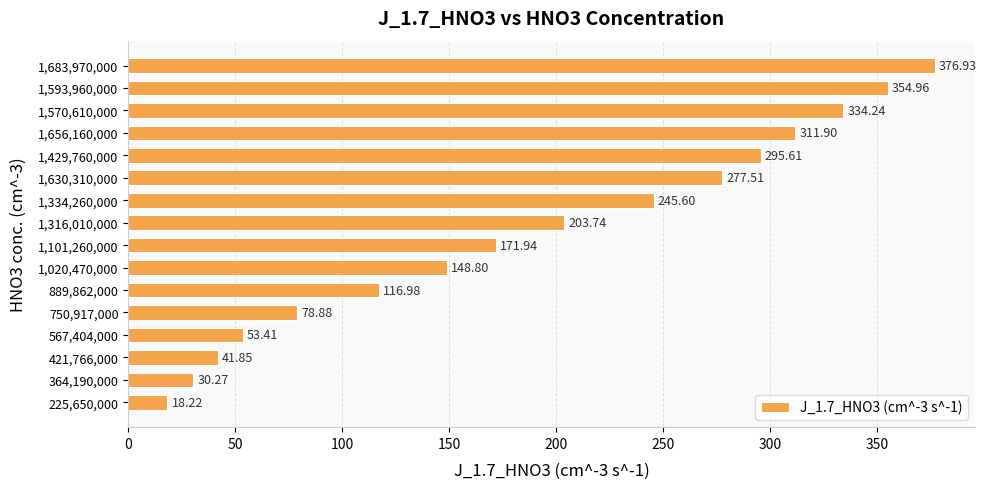

What is the difference between the maximum and minimum values?

358.7